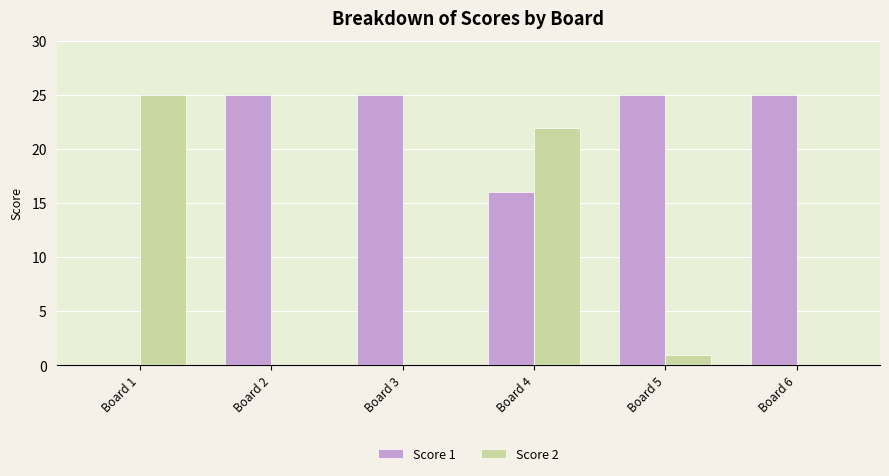

The Score 2 series shows -11 at Board 6. True or false?

False